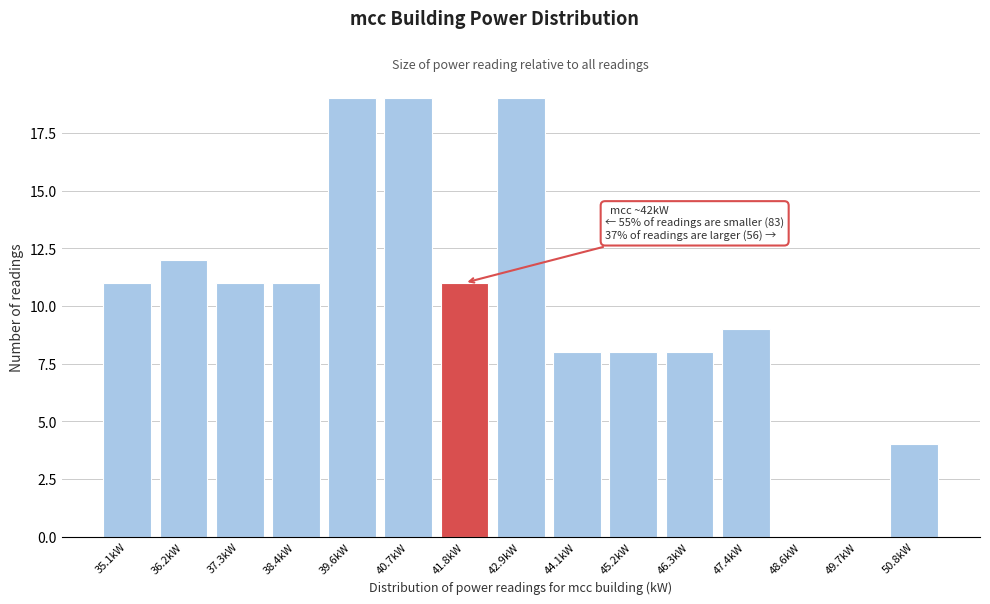

Reading left to right, transcribe all the data shown in this chart.

35.1kW=11	36.2kW=12	37.3kW=11	38.4kW=11	39.6kW=19	40.7kW=19	41.8kW=11	42.9kW=19	44.1kW=8	45.2kW=8	46.3kW=8	47.4kW=9	48.6kW=0	49.7kW=0	50.8kW=4